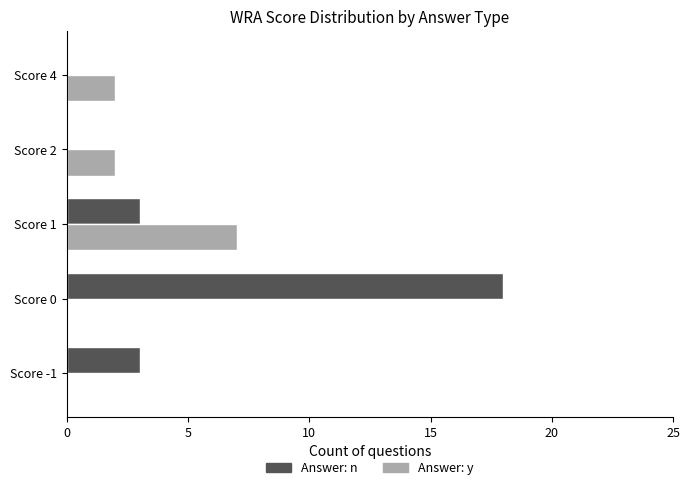

Which series has the largest total across all categories?

Answer: n